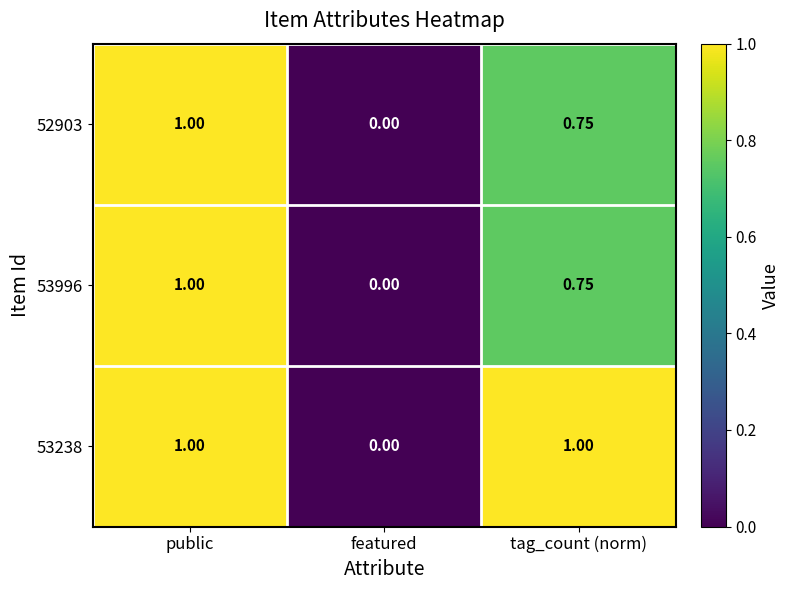

At which label does 53996 reach its minimum?

featured